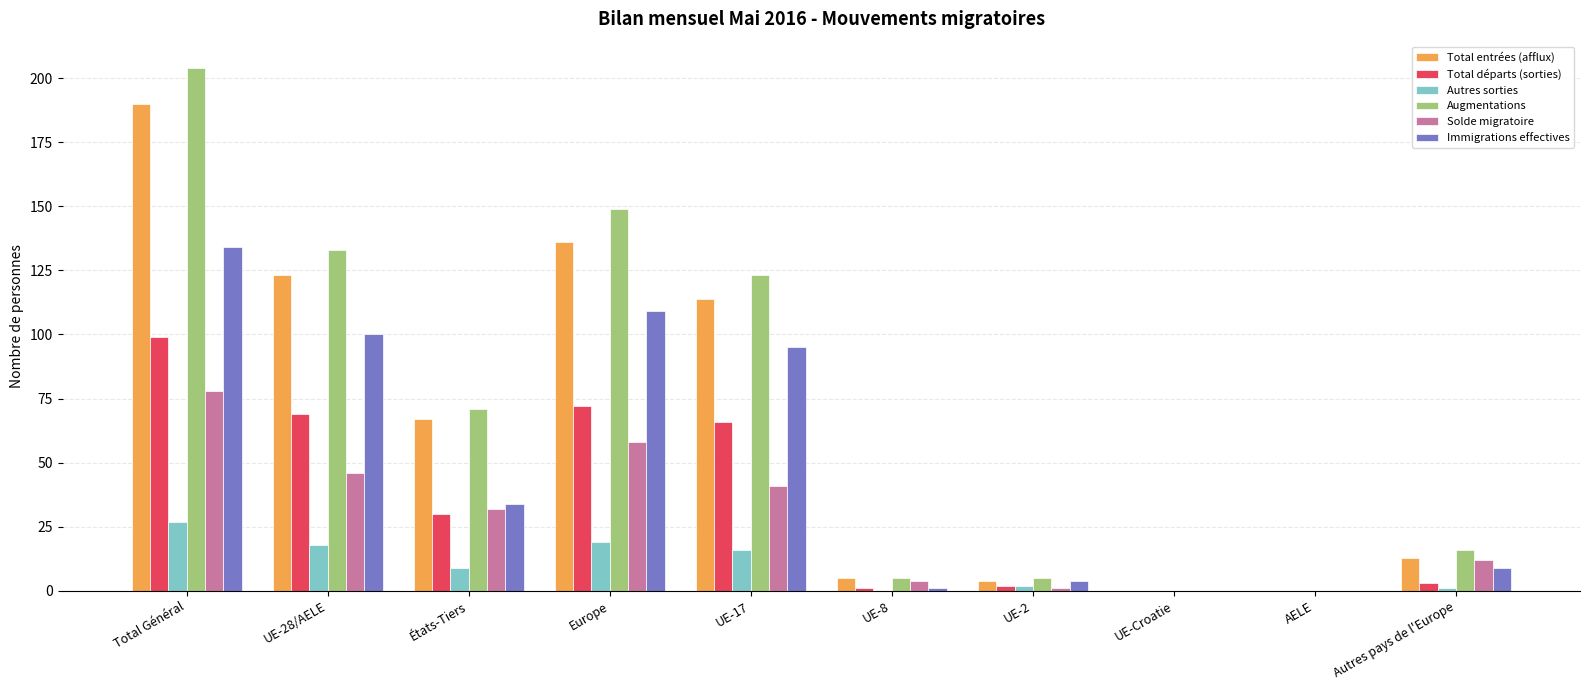

At which label does Augmentations reach its peak?

Total Général